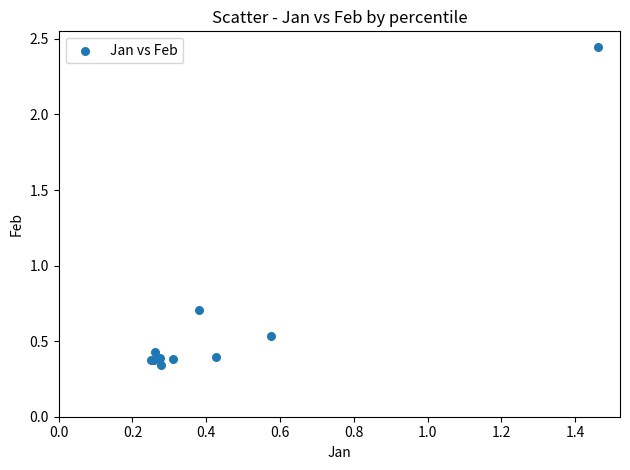

What Y value in the scatter plot is closest to 1?

0.7